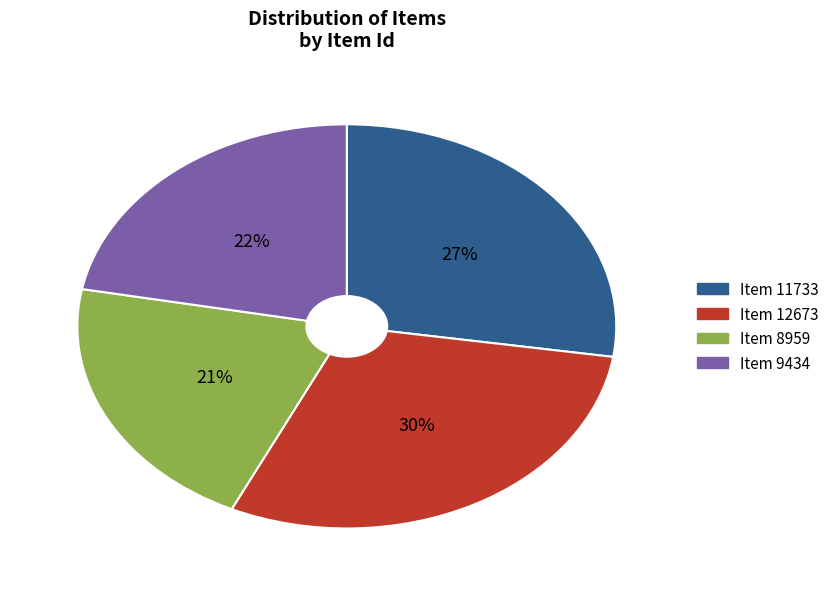

Do Item 9434 and Item 11733 together represent more than half of the pie?

No